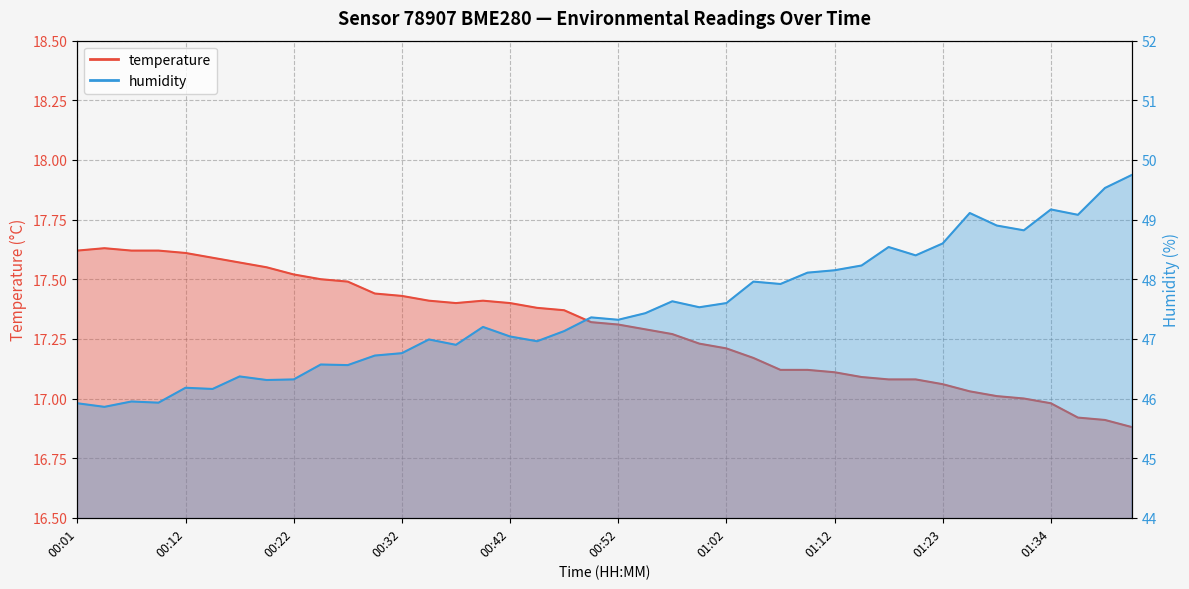

What is the value of the temperature point at the 37th from the left?

17.0